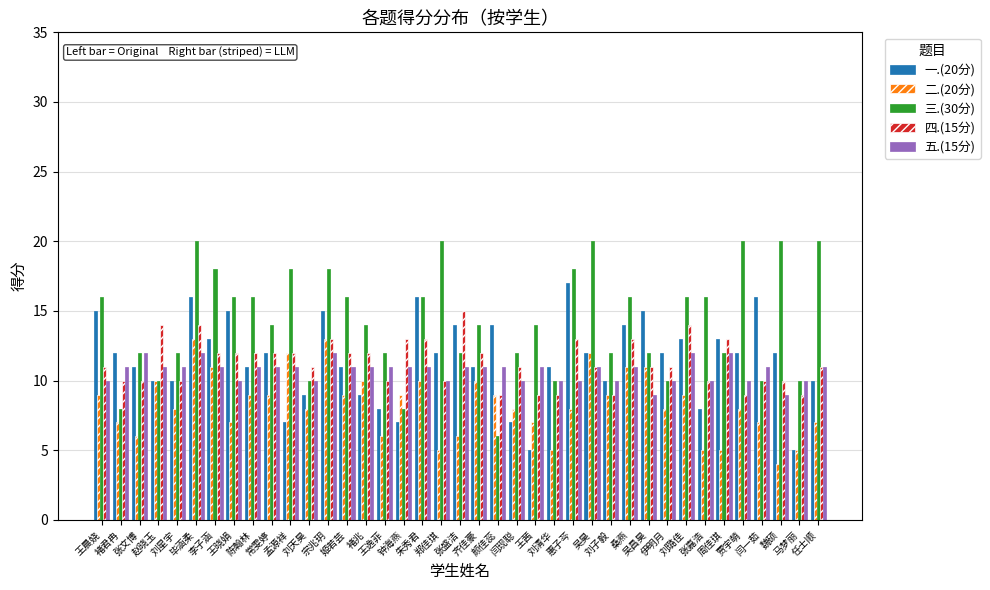

Which series has the largest range (max minus min)?

三.(30分)